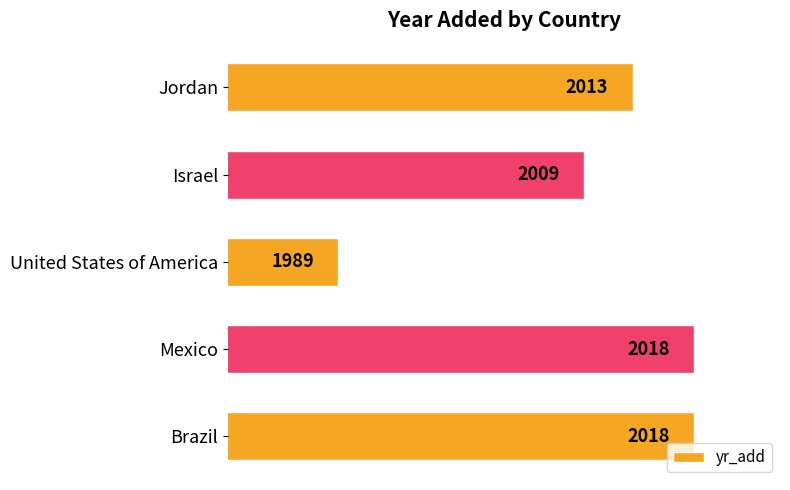

How many series are shown in this chart?

1